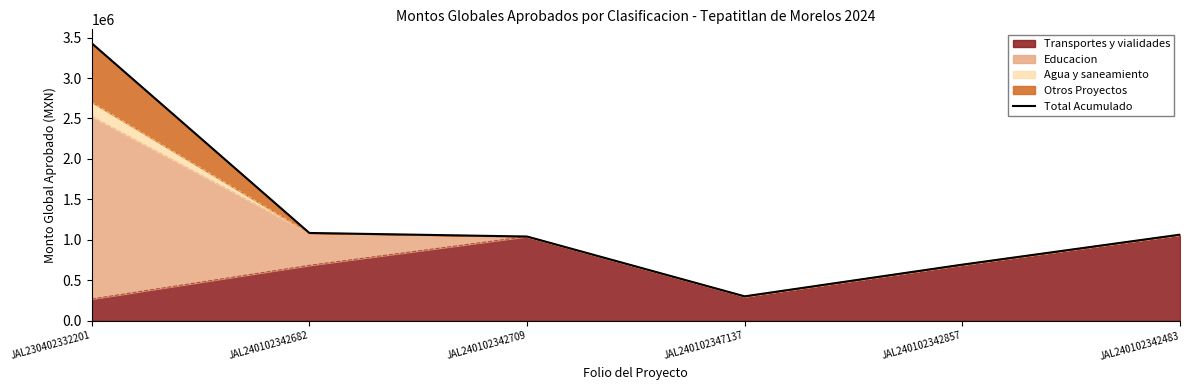

What value does the data have at JAL230402332201?

3430076.0